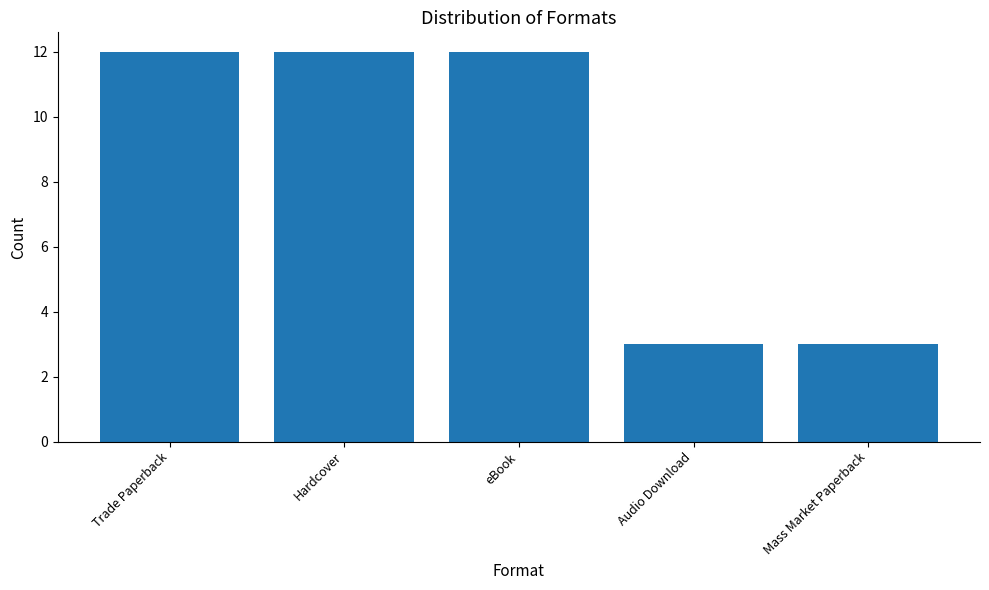

What is the change in value from Hardcover to Audio Download?

-9